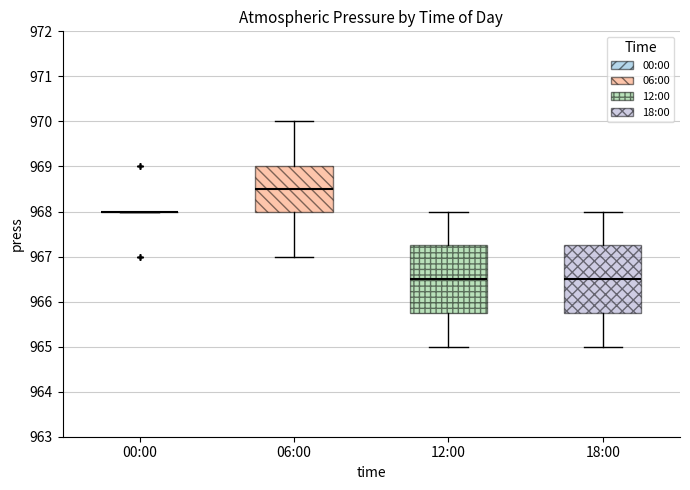

Reading left to right, transcribe this box plot: for each box, give where its median line is, the range the box spans, and where its two whiskers end, as read against the y-axis. The values are not printed on the chart, so give them approximately, as read against the axis.

00:00: box collapsed to a line at 968.0, whiskers 968.0 to 968.0
06:00: median 968.5, box 968.0 to 969.0, whiskers 967.0 to 970.0
12:00: median 966.5, box 965.8 to 967.3, whiskers 965.0 to 968.0
18:00: median 966.5, box 965.8 to 967.3, whiskers 965.0 to 968.0